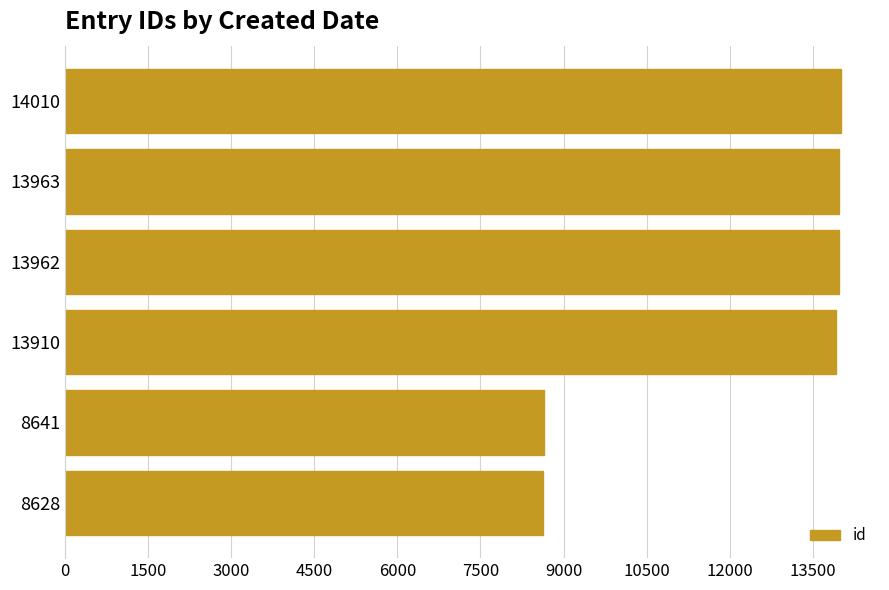

What is the average value?

12186